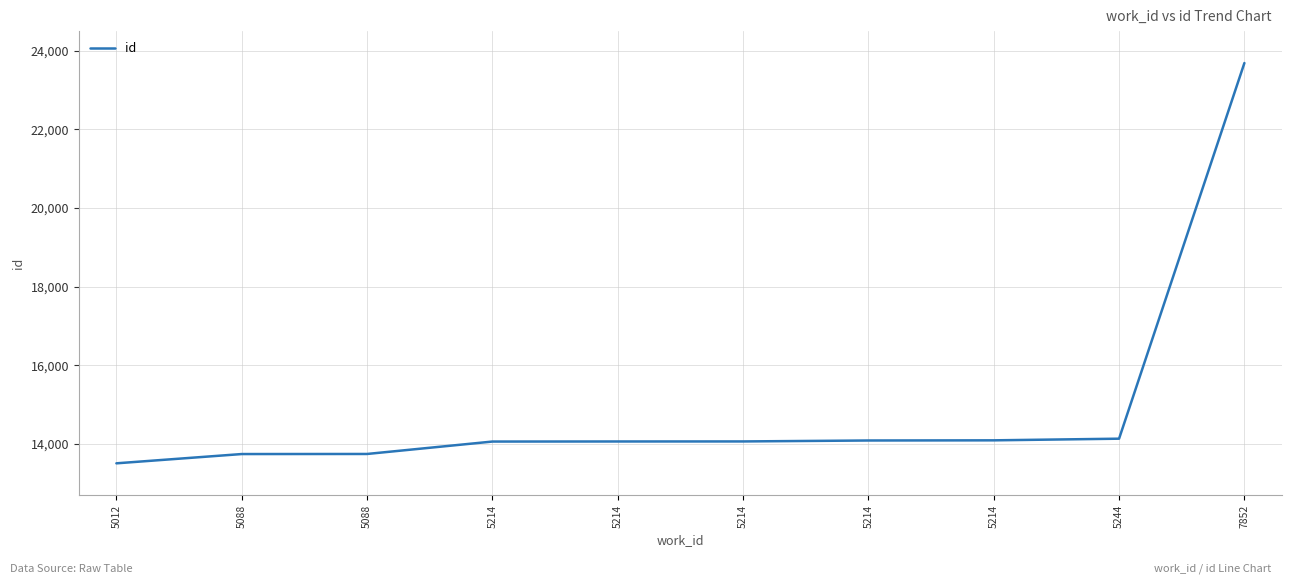

At which category does the chart reach its minimum across all series?

5012